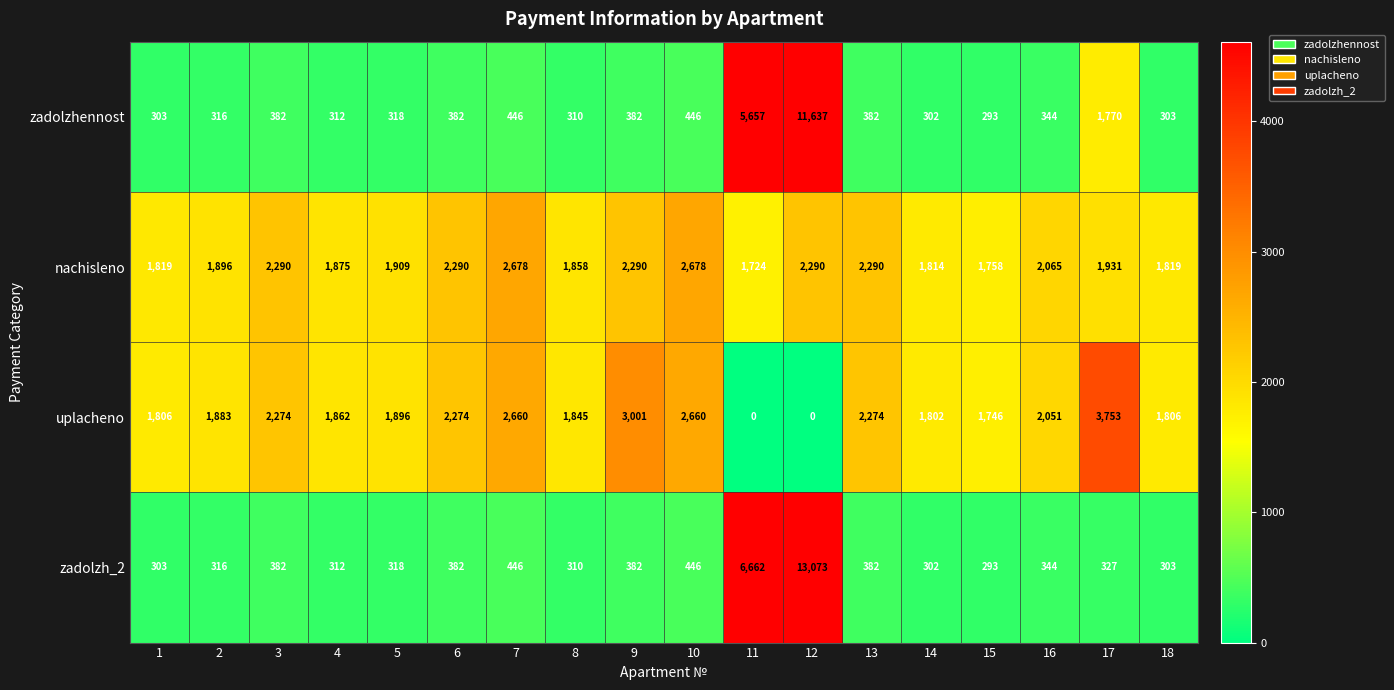

What is the total value across all series at 7?

6230